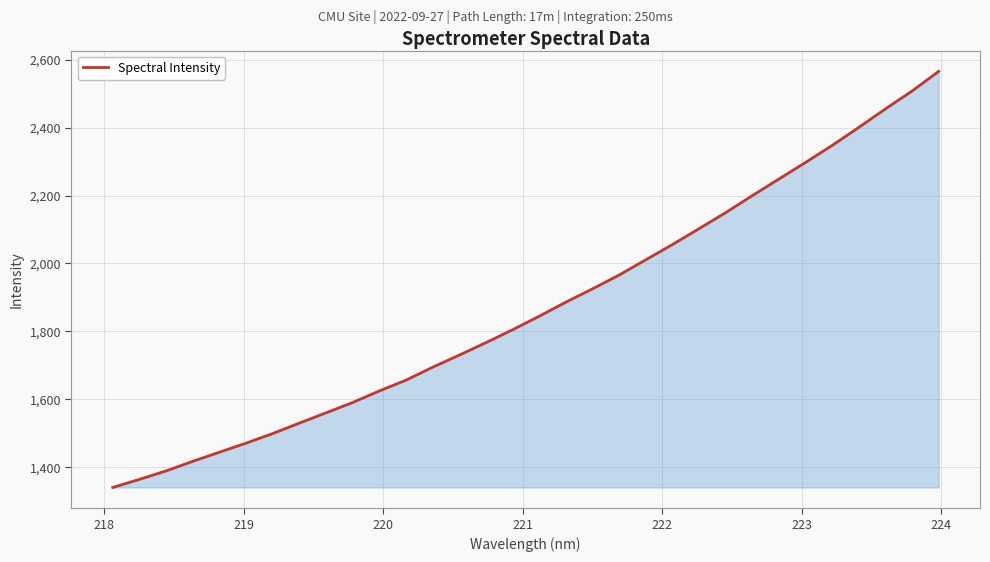

What is the minimum value shown in the chart?

1340.2